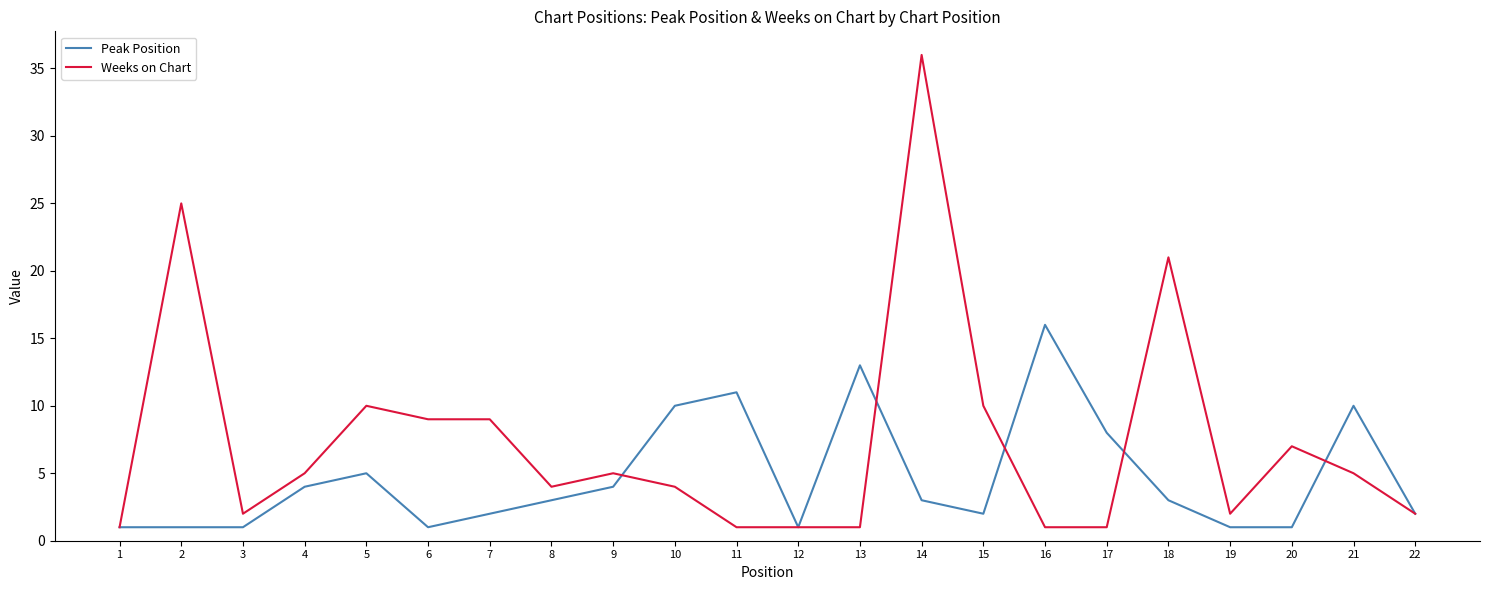

At which category does the chart reach its peak across all series?

14